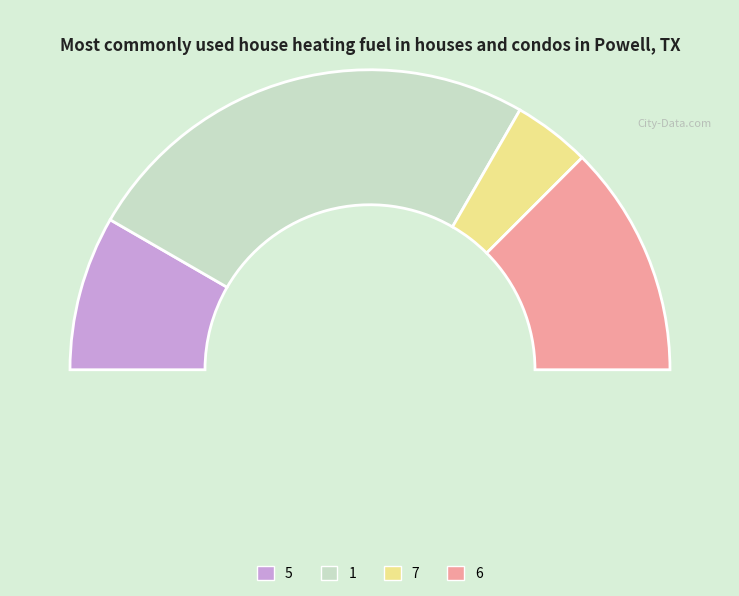

The 1 slice represents 13% of the pie. True or false?

True